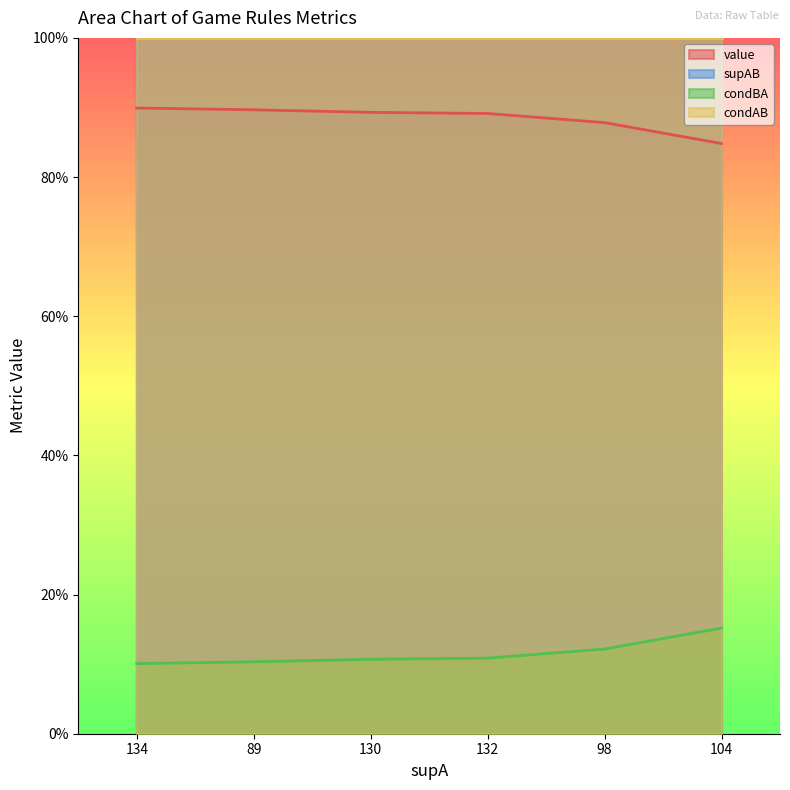

Which category has the lowest value in the condBA series?

134